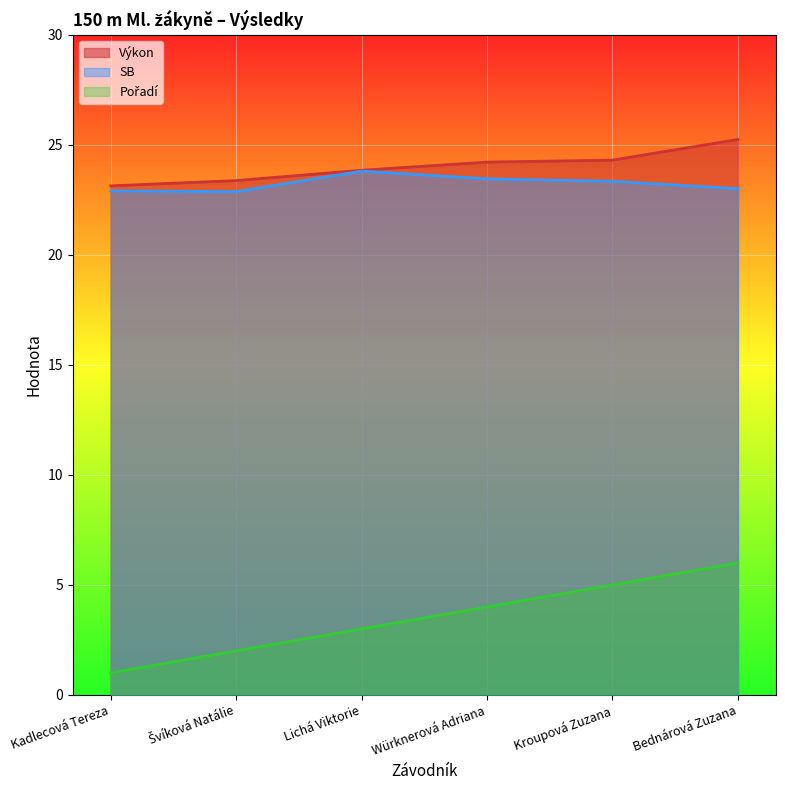

True or false: Výkon has more than 2 interior local peaks.

False